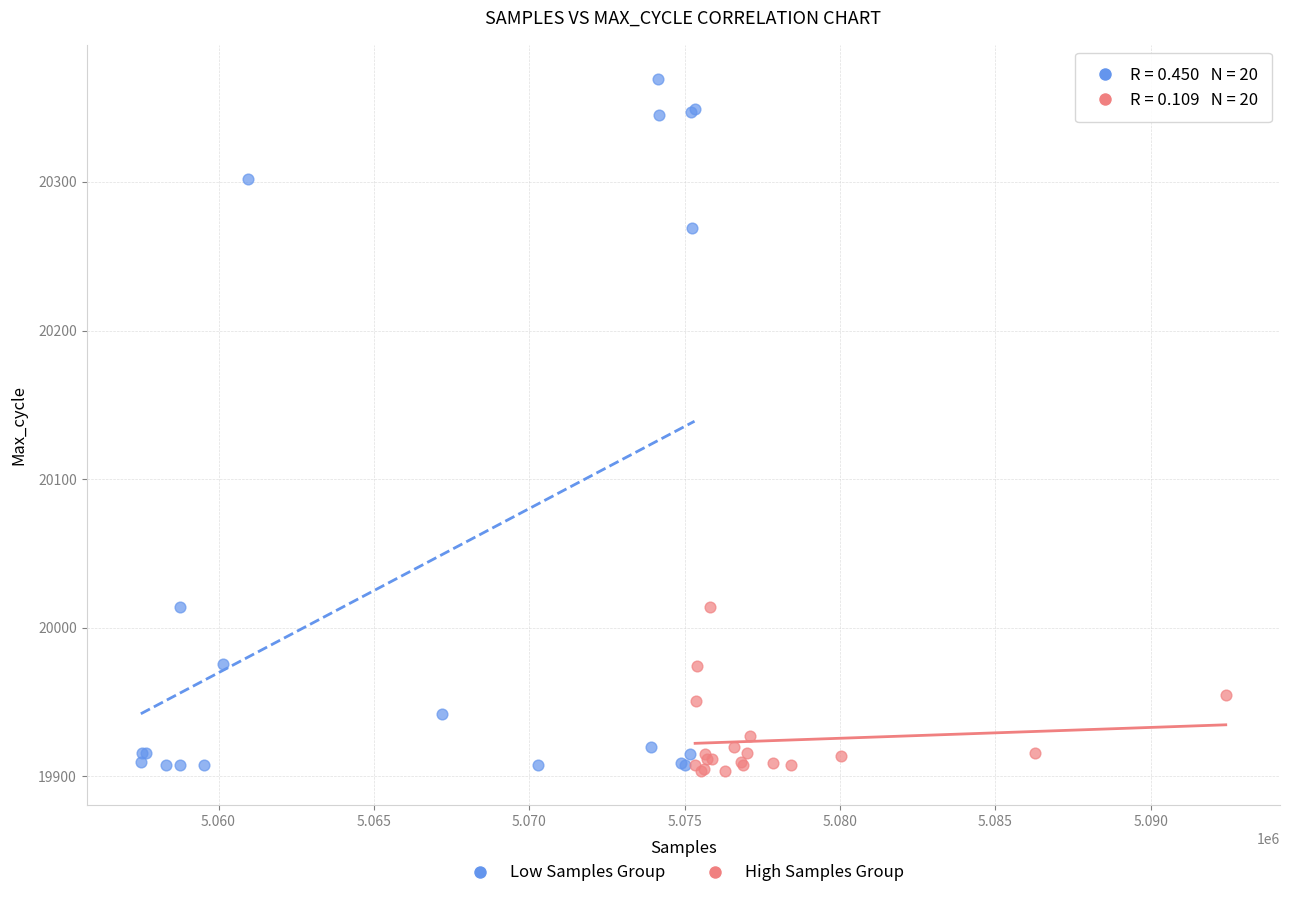

Which series has the widest spread of Y values?

Low Samples Group